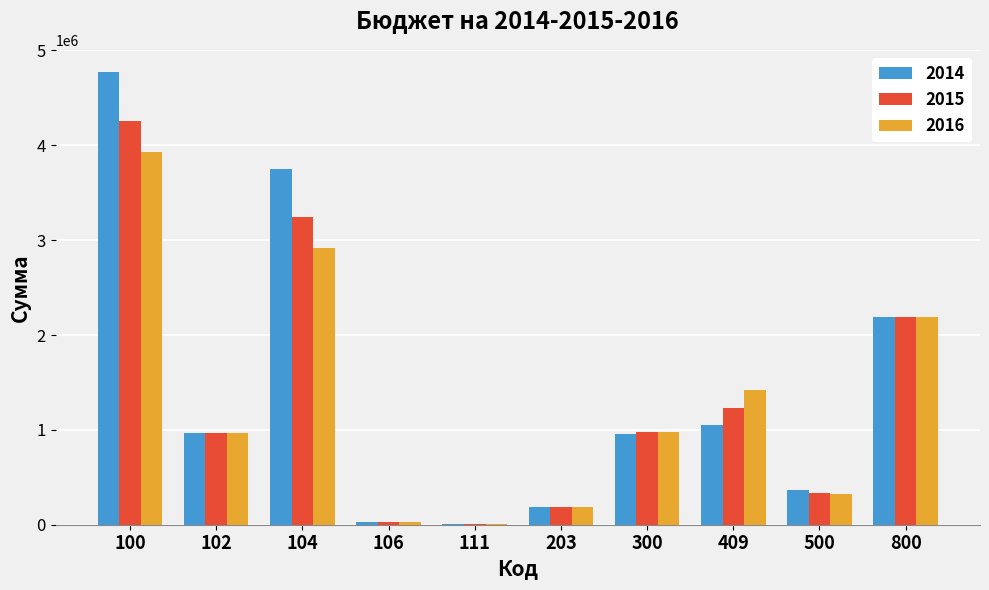

Is it true that 2015 equals 1911495 at 409?

False